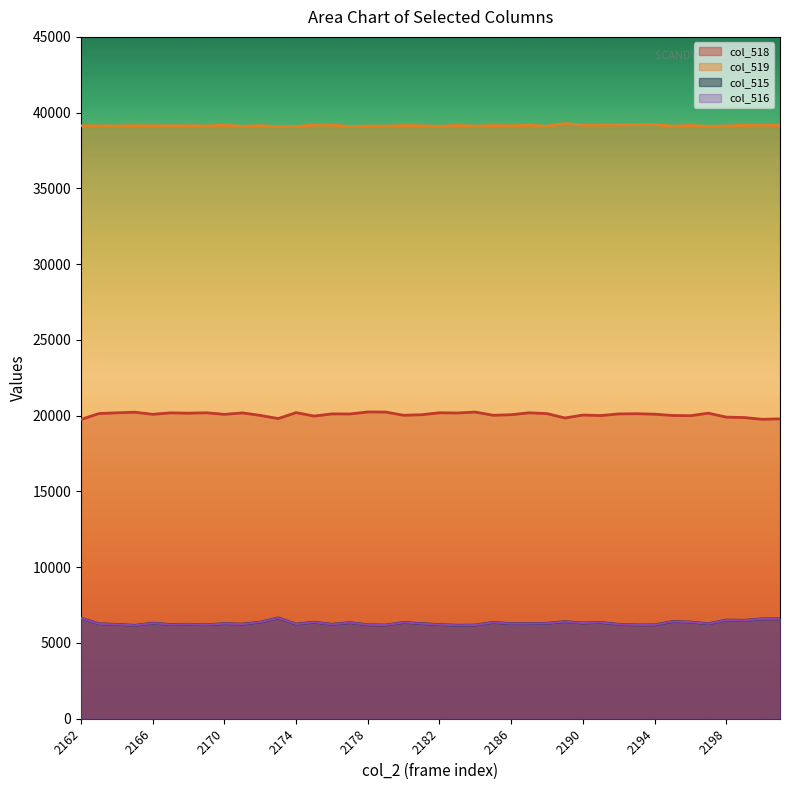

At how many categories does at least one series exceed 37205?

40